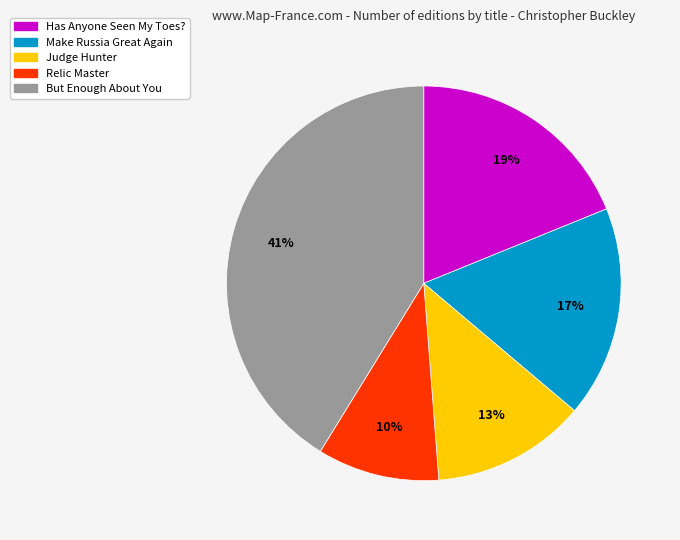

To the nearest percent, what is the difference between the largest and smallest slice percentages?

31%